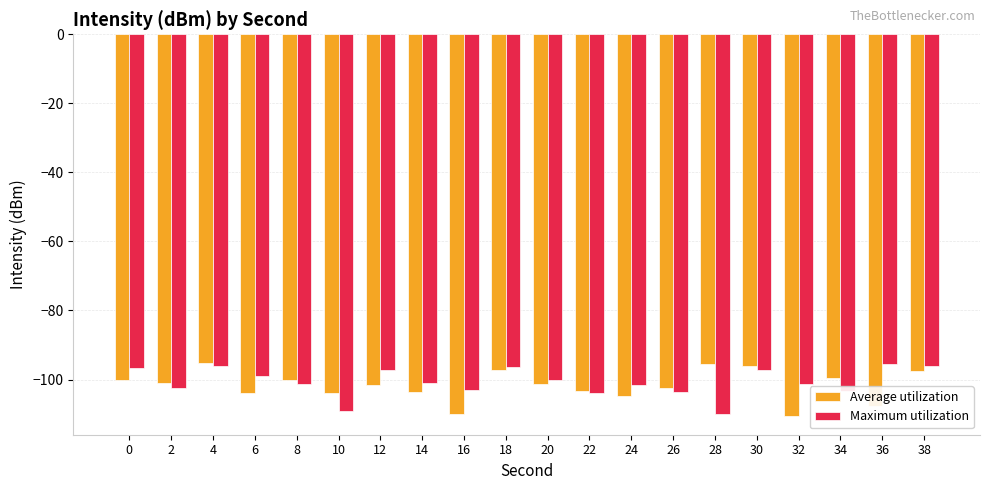

How many distinct data groups are displayed?

2